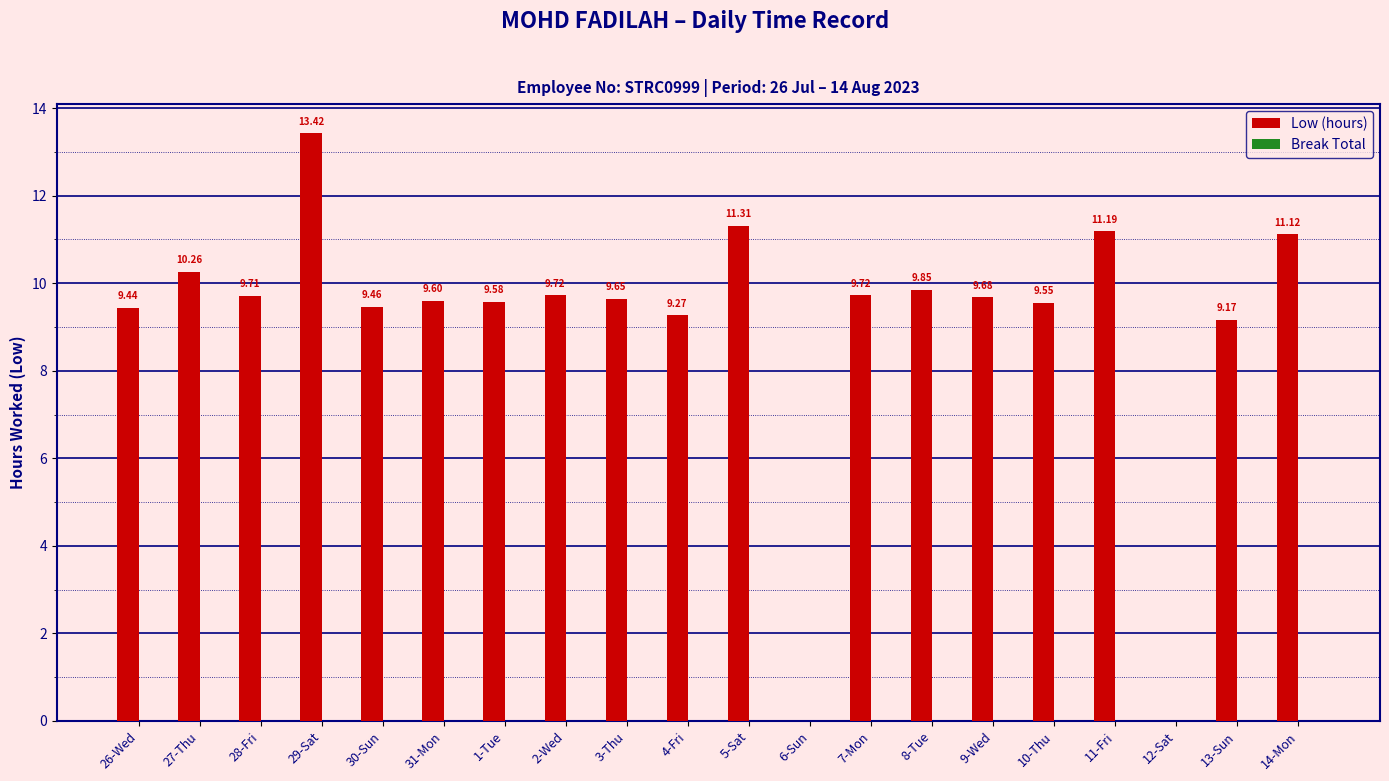

What is the sum of the values at 4-Fri and 27-Thu?

19.5